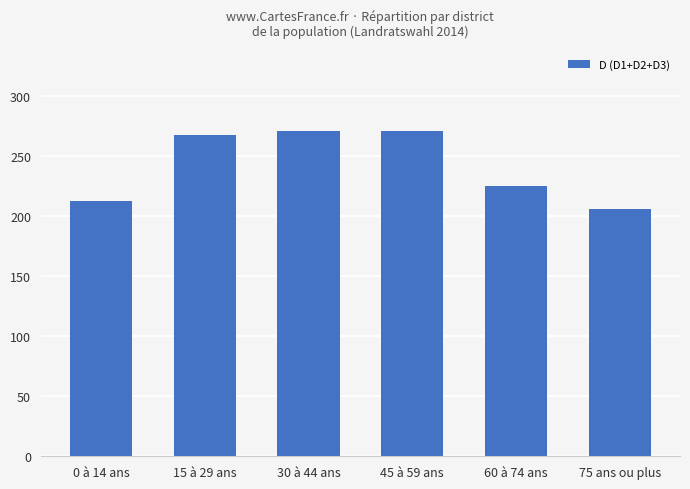

What is the smallest value displayed?

206